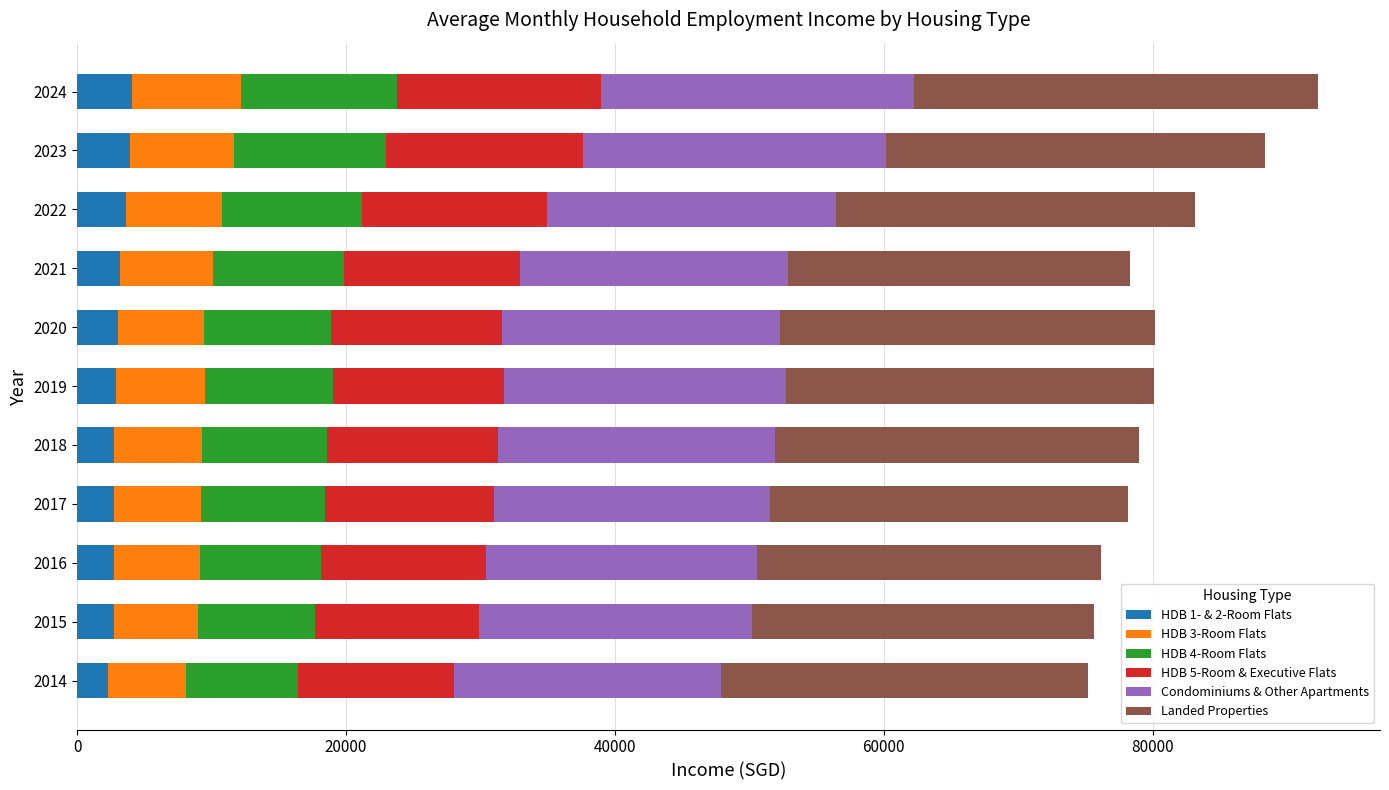

What is the minimum value for HDB 1- & 2-Room Flats?

2313